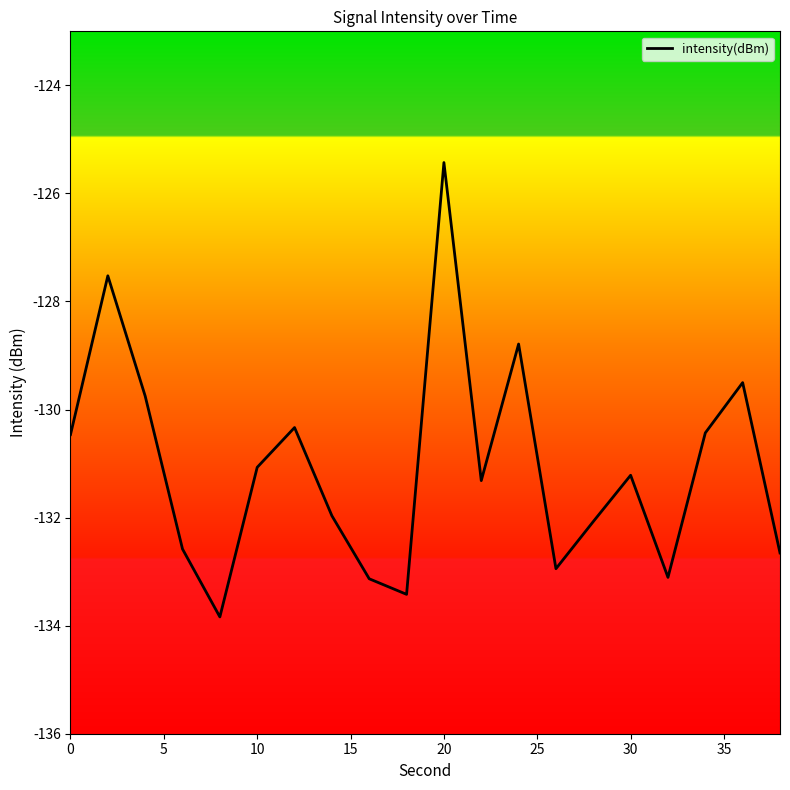

What is the greatest value displayed?

-125.4